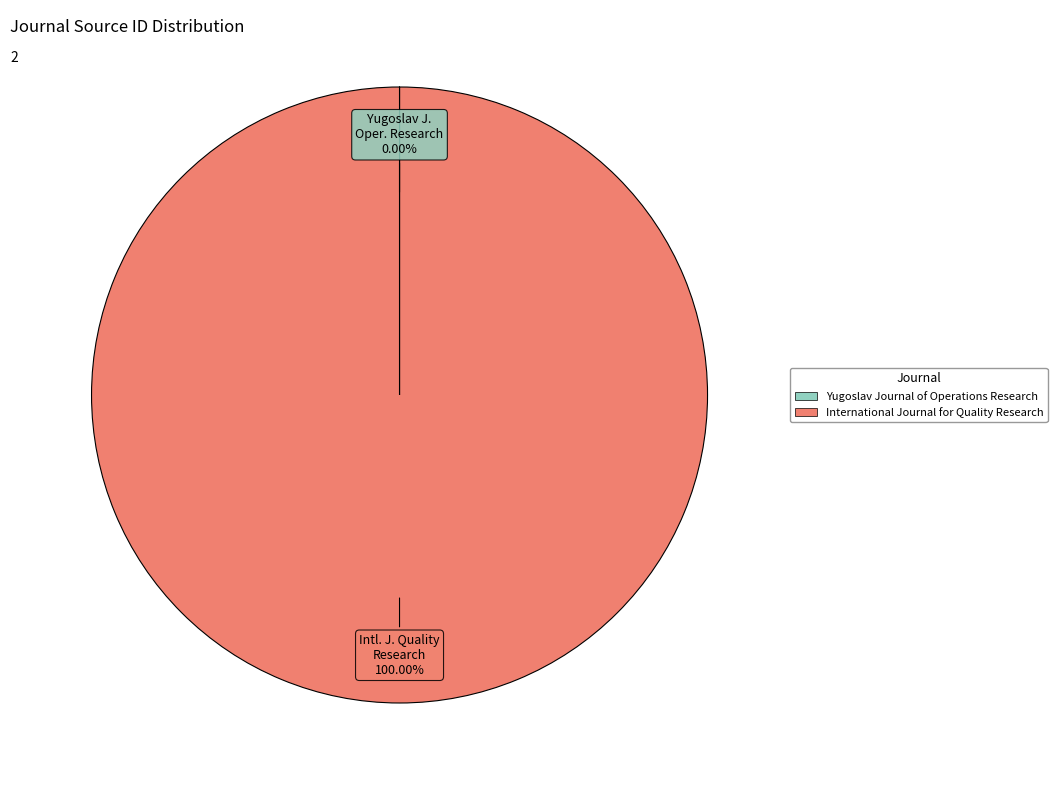

What is the largest slice in the pie chart?

International Journal for Quality Research